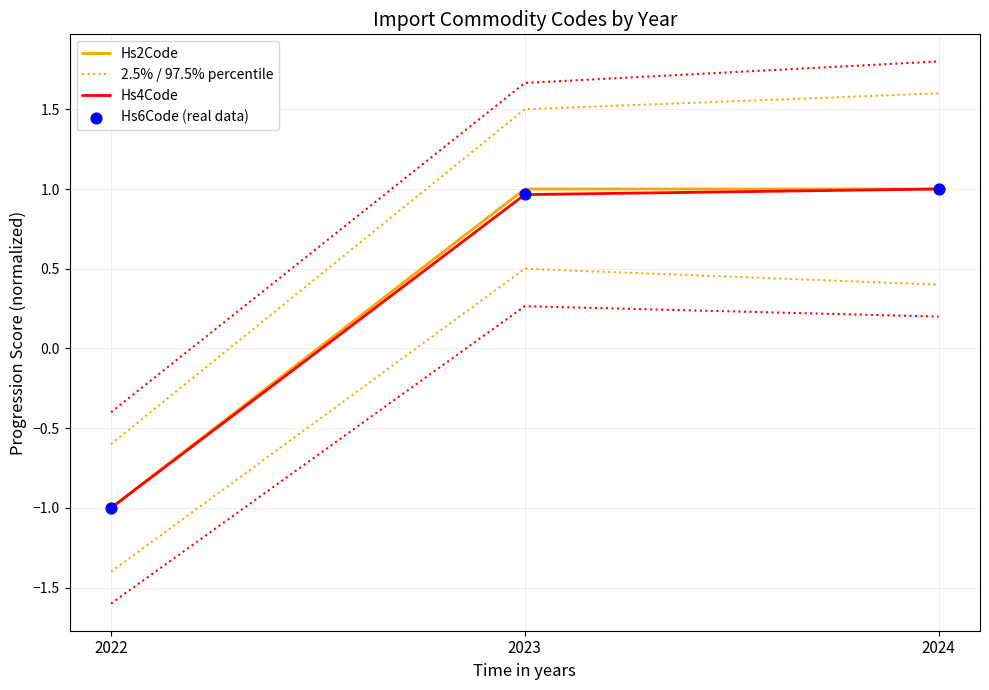

What are all the series names shown in the legend?

Hs2Code, 2.5% / 97.5% percentile, Hs4Code, Hs6Code (real data)